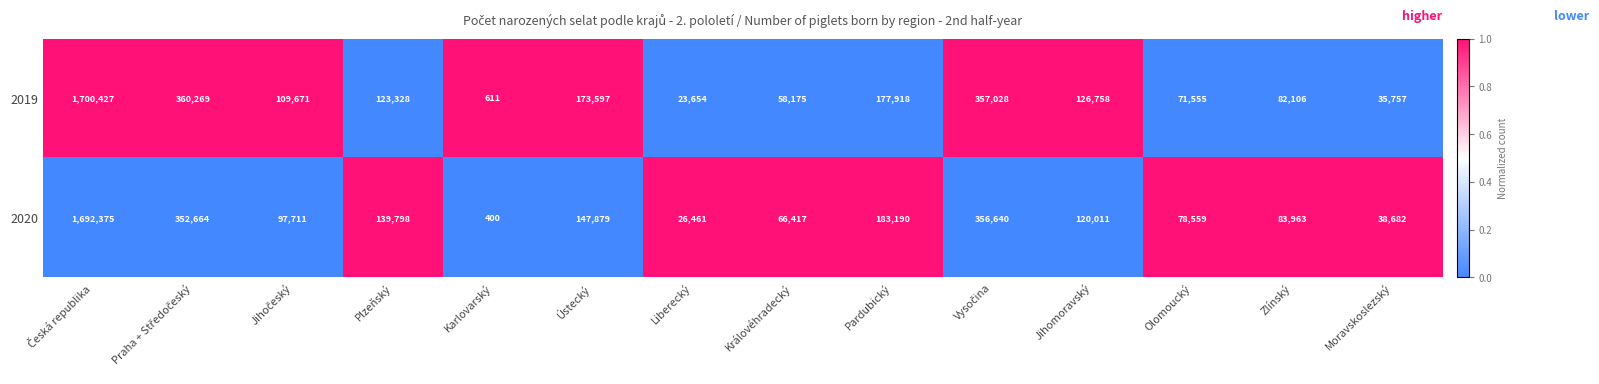

Read the 2020 value at Karlovarský.

400